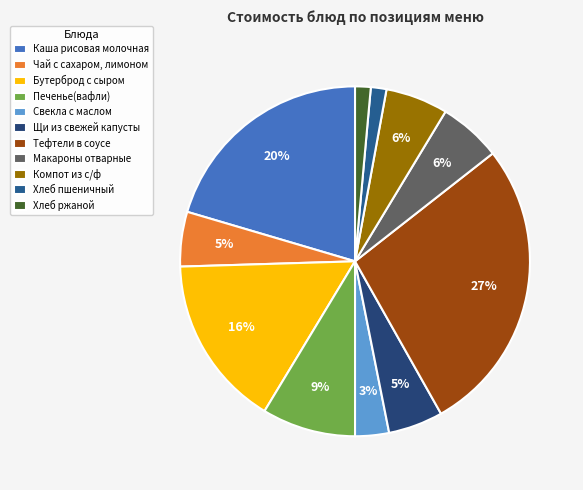

What percentage is the Бутерброд с сыром slice, to the nearest percent?

16%